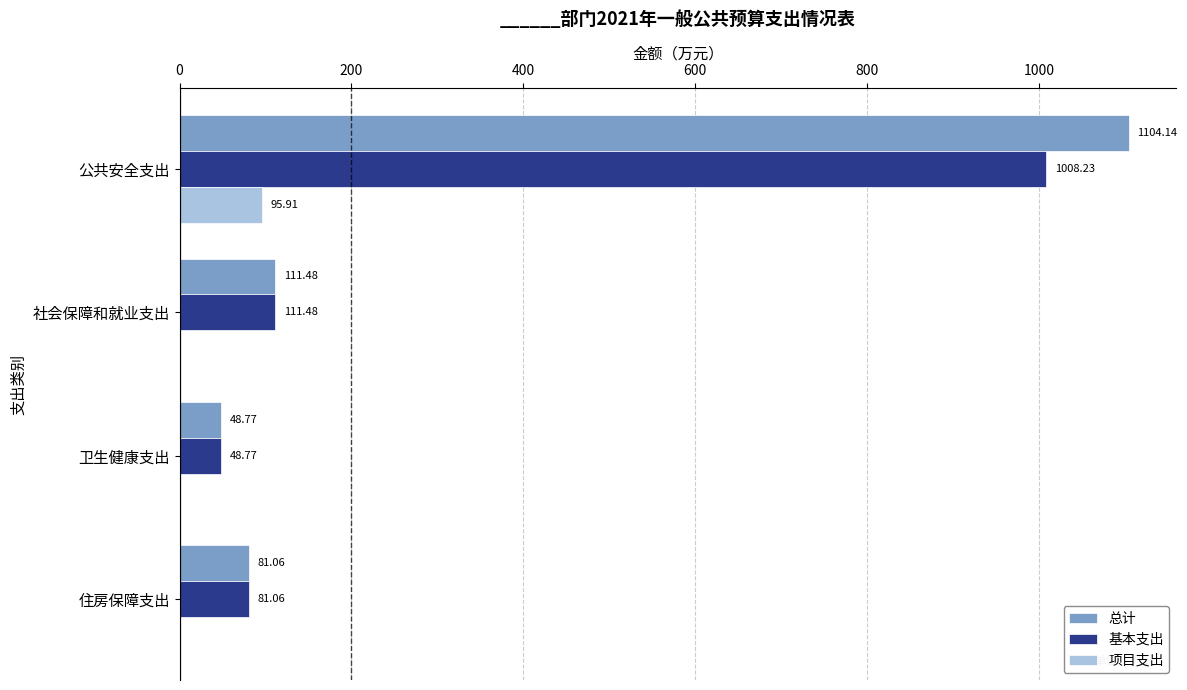

Which category has the highest value across all series?

公共安全支出